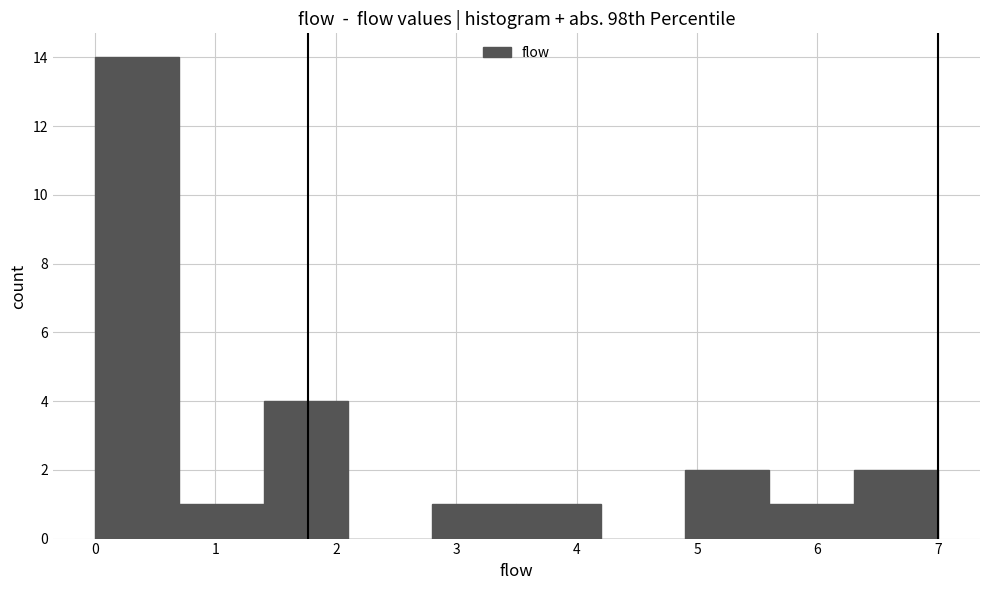

Reading left to right, transcribe this chart: for each bar, give the range it covers on the x-axis and its height. The values are not printed on the chart, so give them approximately, as read against the axis.

0.0 to 0.7: 14
0.7 to 1.4: 1
1.4 to 2.1: 4
2.1 to 2.8: 0
2.8 to 3.5: 1
3.5 to 4.2: 1
4.2 to 4.9: 0
4.9 to 5.6: 2
5.6 to 6.3: 1
6.3 to 7.0: 2